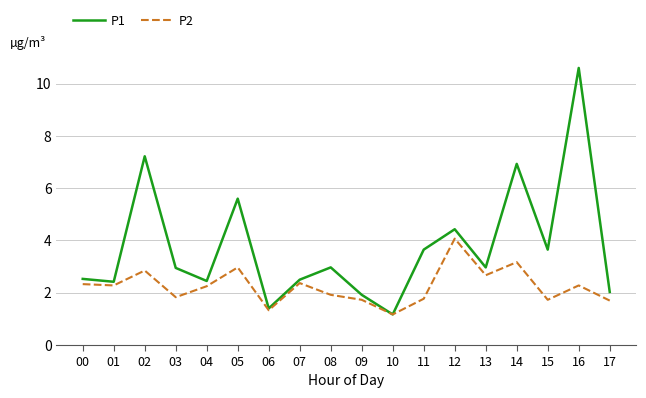

At which category is the sum across all series the highest?

16